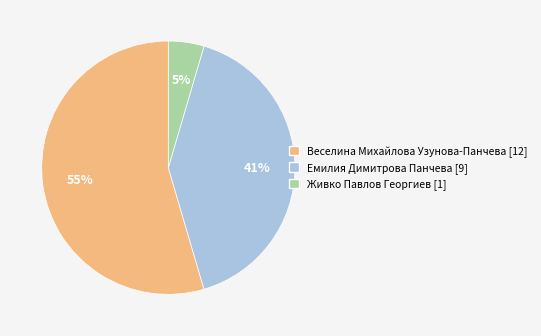

Between Живко Павлов Георгиев [1] and Емилия Димитрова Панчева [9], which is larger?

Емилия Димитрова Панчева [9]